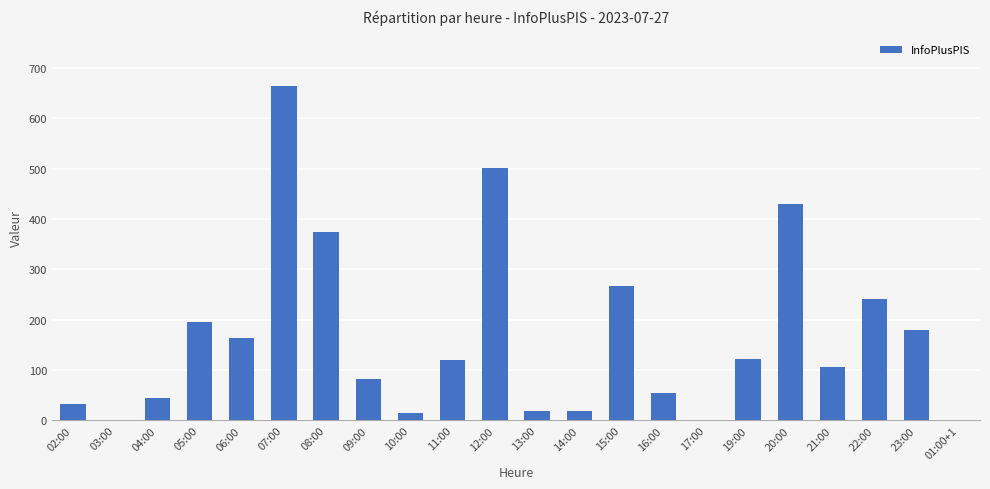

What is the sum of all values?

3631